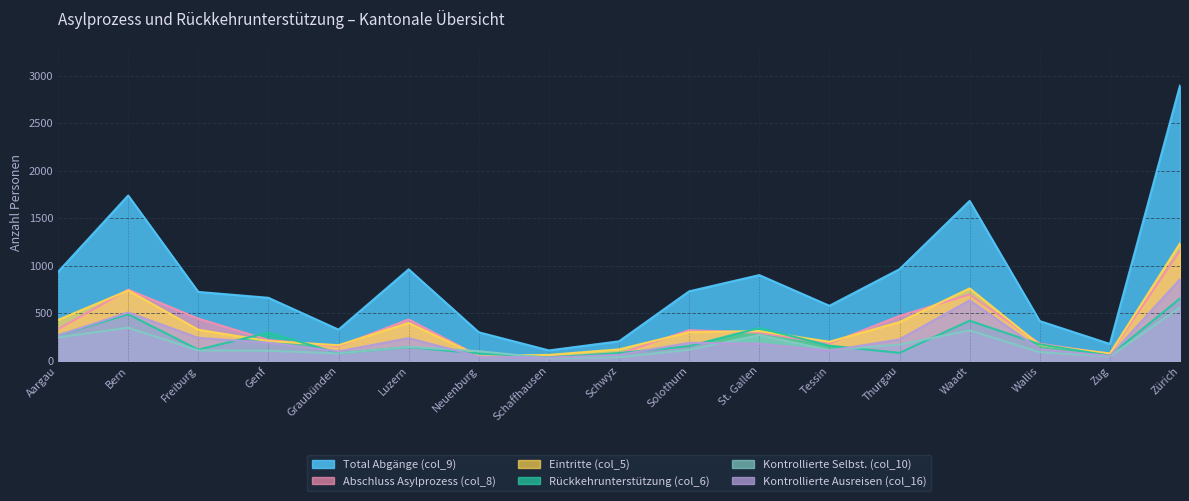

What is the value of the Rückkehrunterstützung (col_6) point at the 5th from the left?

77